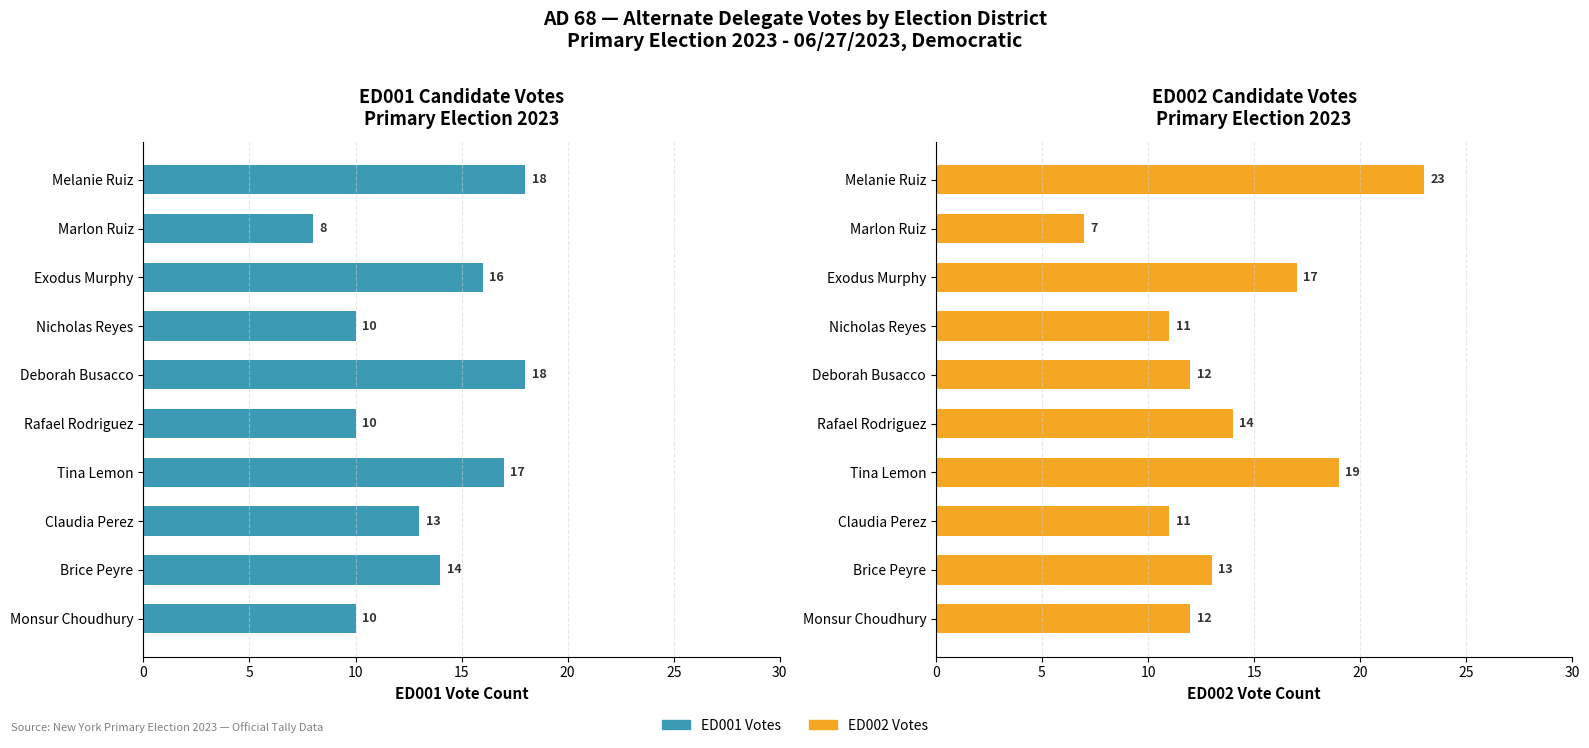

Reading left to right, list all the values displayed in this chart.

ED001 Votes: 18	8	16	10	18	10	17	13	14	10
ED002 Votes: 23	7	17	11	12	14	19	11	13	12